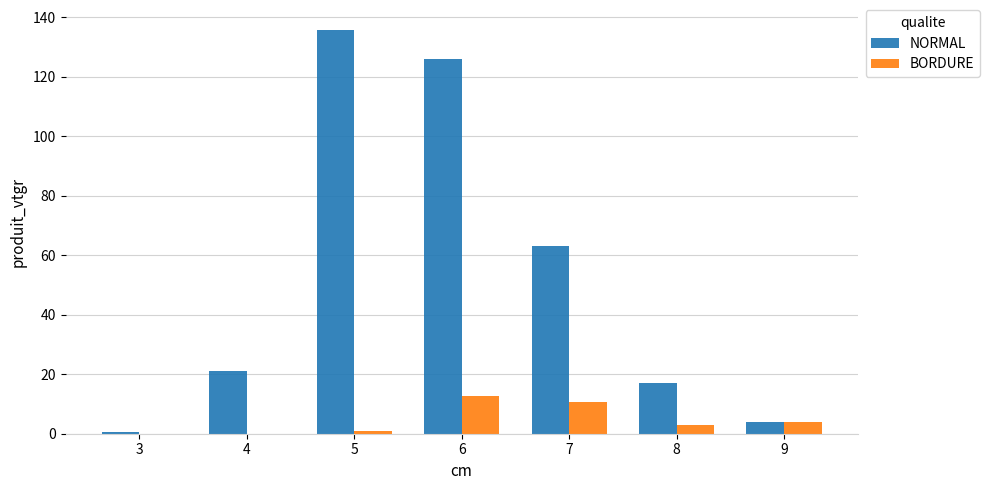

Is the value of BORDURE at 5 greater than the value of NORMAL at 8?

No